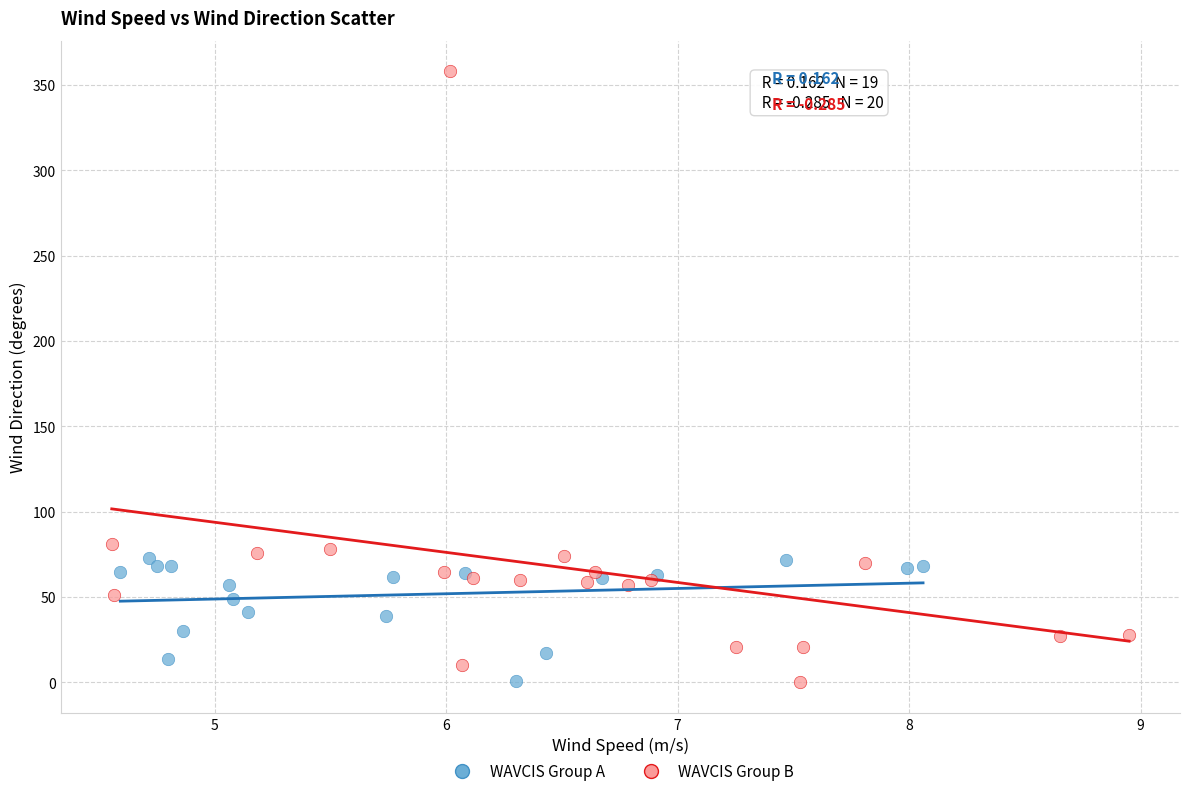

What are all the series names shown in the legend?

WAVCIS Group A, WAVCIS Group B